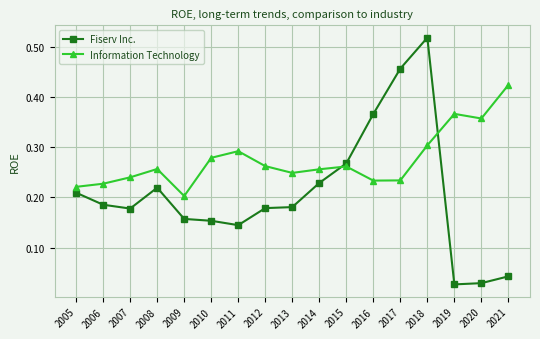

At which category does Fiserv Inc. reach its first local valley?

2007